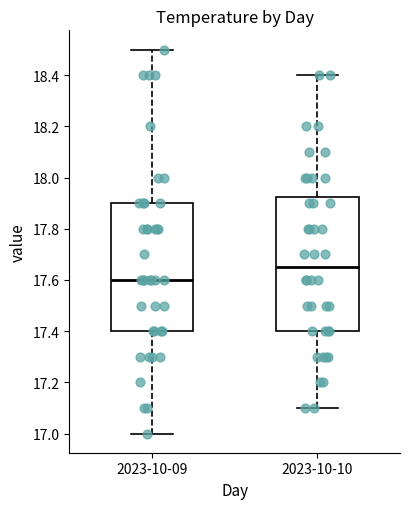

Which box has the highest median line?

2023-10-10